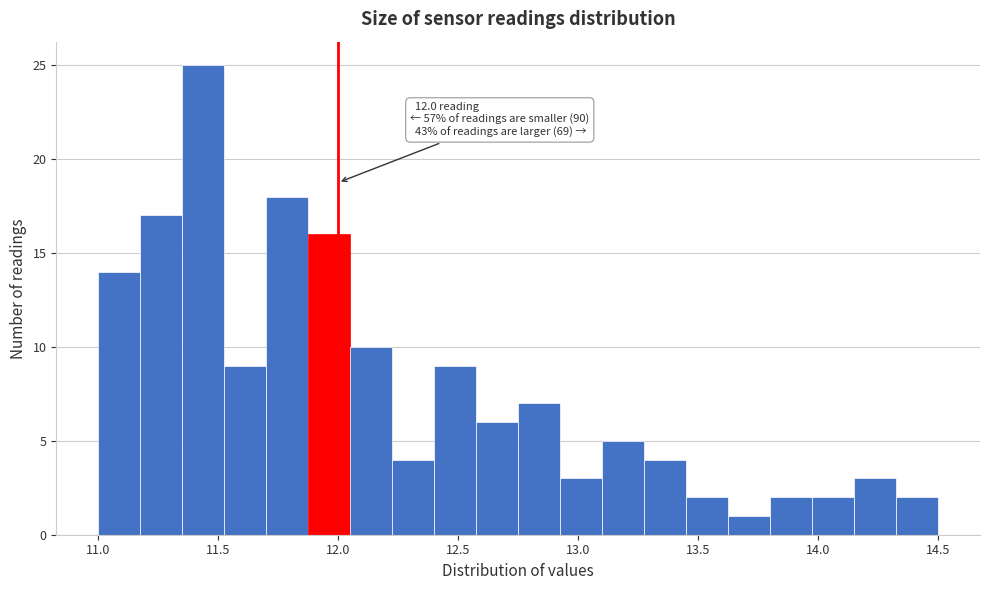

Read against the x-axis, roughly where is the centre of the tallest bar?

11.45